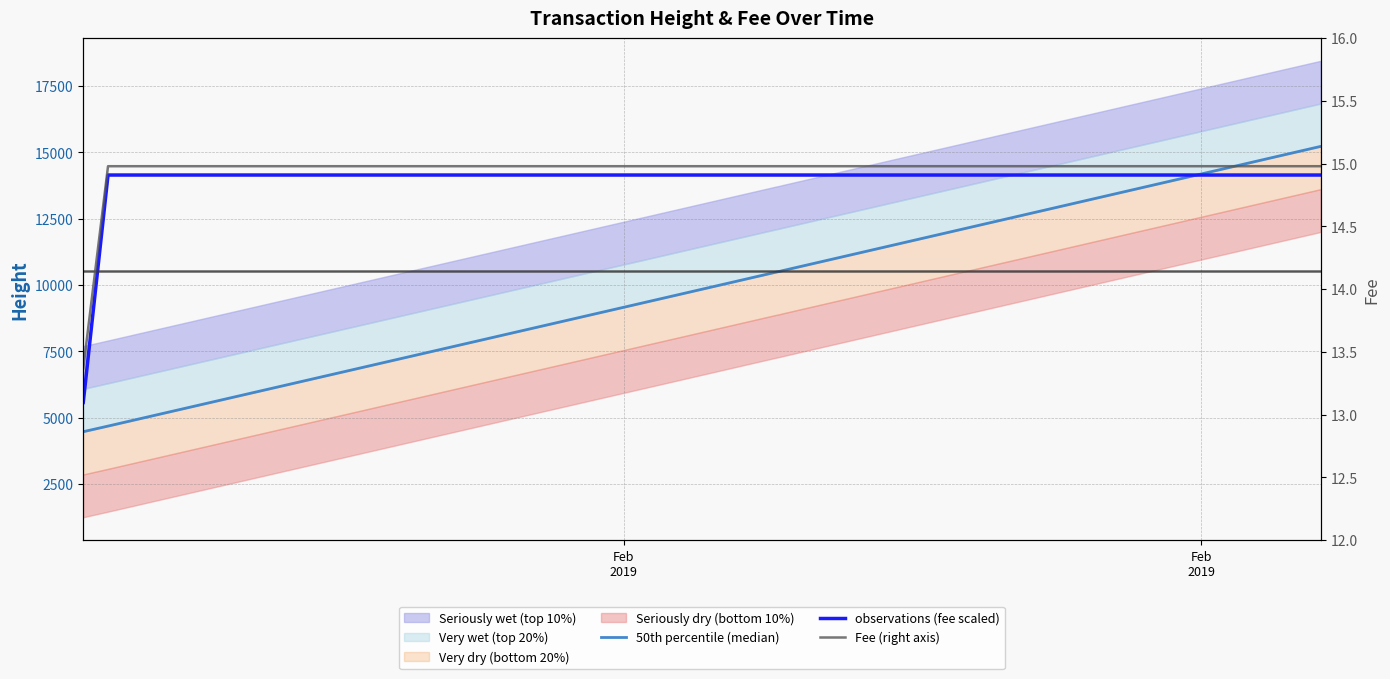

Where is observations (fee scaled) nearest to the value 9842?

Feb
2019